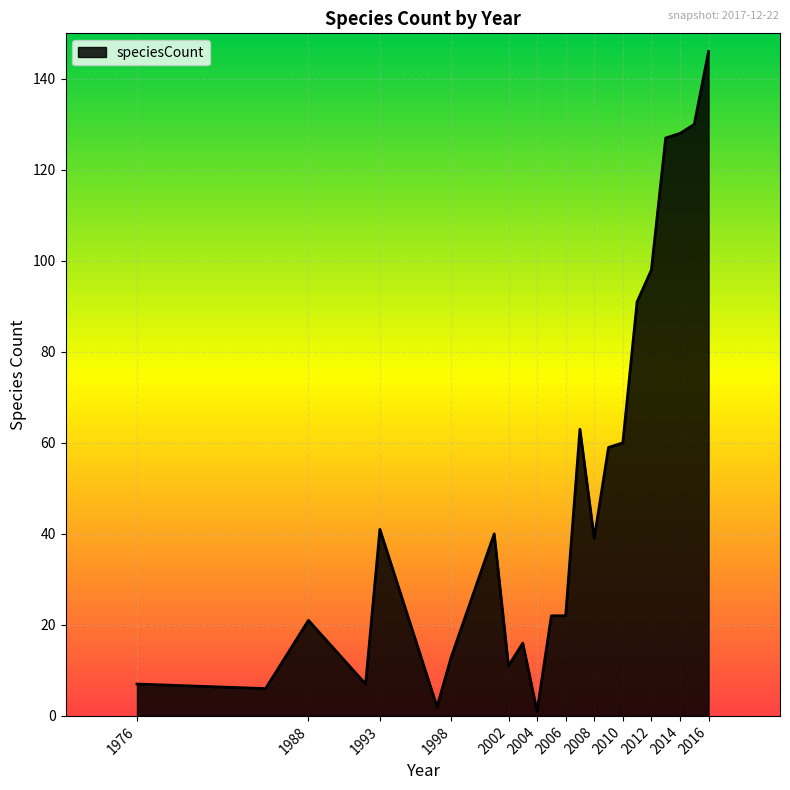

Reading left to right, what are all the values shown in this chart?

7	6	21	7	41	2	13	40	11	16	1	22	22	63	39	59	60	91	98	127	128	130	146